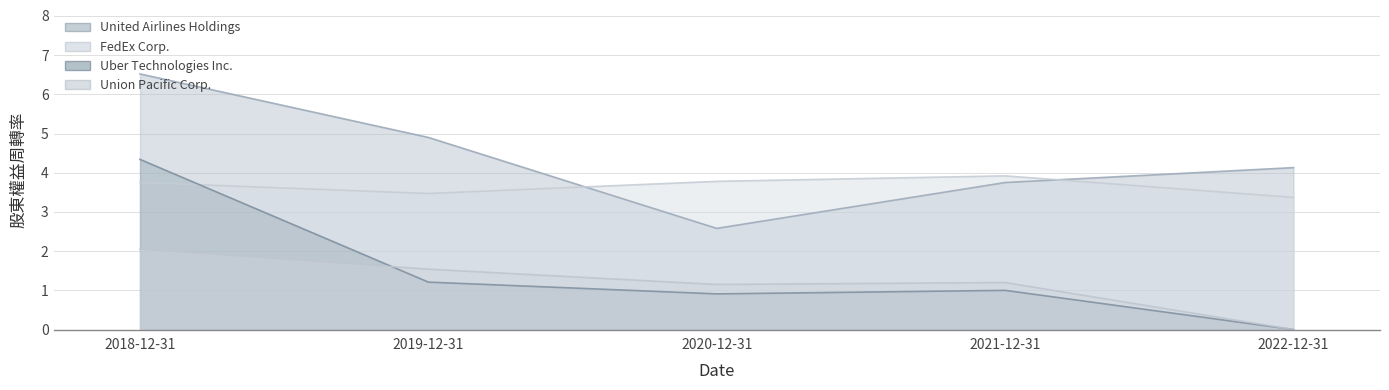

Does the chart display data point markers on the line(s)?

No